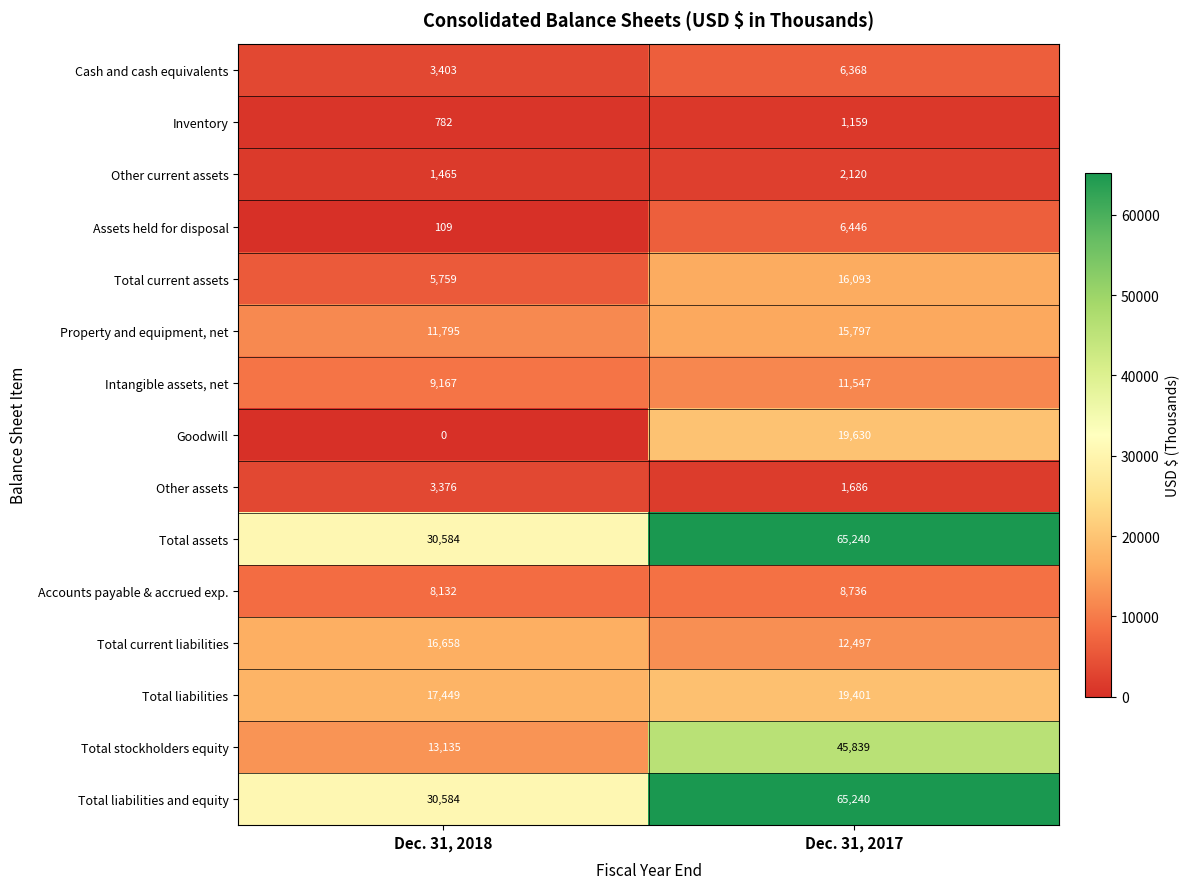

True or false: Total assets has a value of 65240 at Dec. 31, 2017.

True